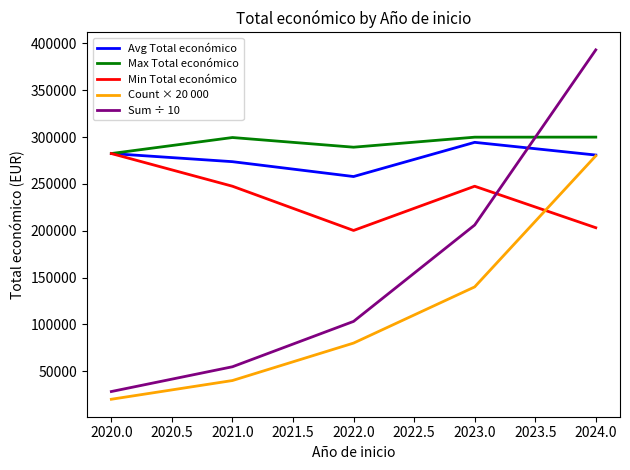

The value of Sum ÷ 10 at 2024.0 is 157057.8. True or false?

False